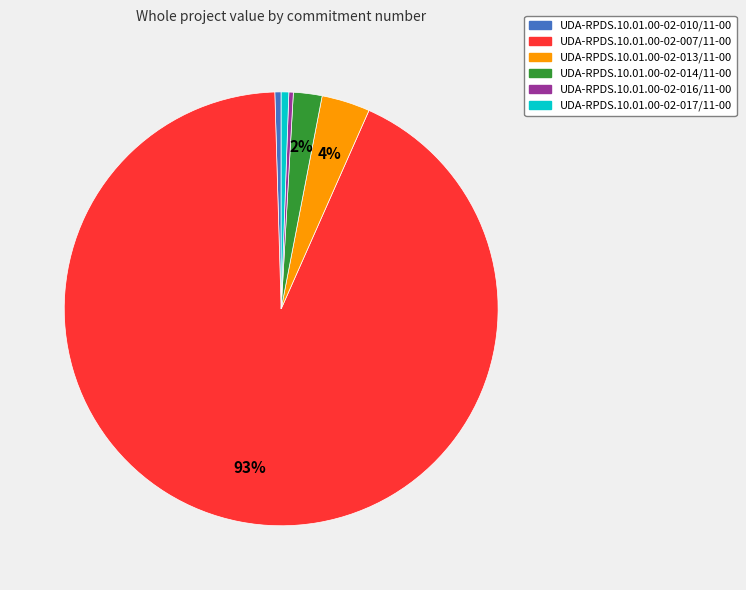

Does any single category account for the majority?

Yes